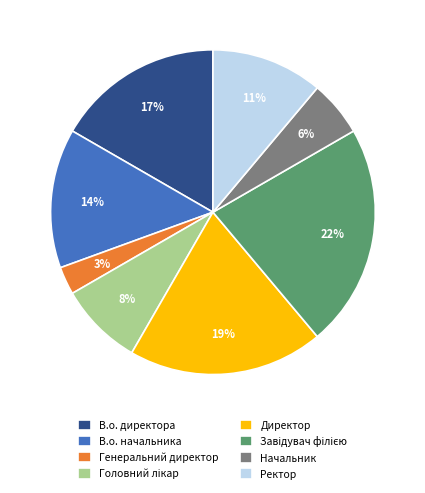

Is it true that Генеральний директор is 15% of the pie?

False